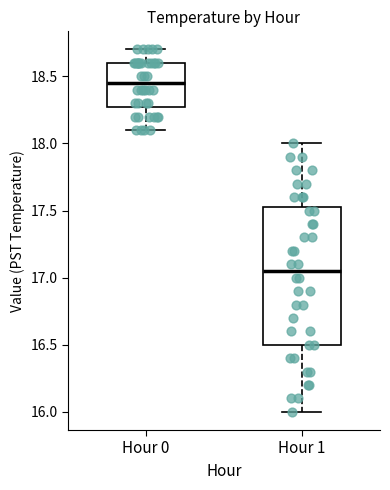

Comparing the boxes themselves (not the whiskers), which one is the tallest?

Hour 1